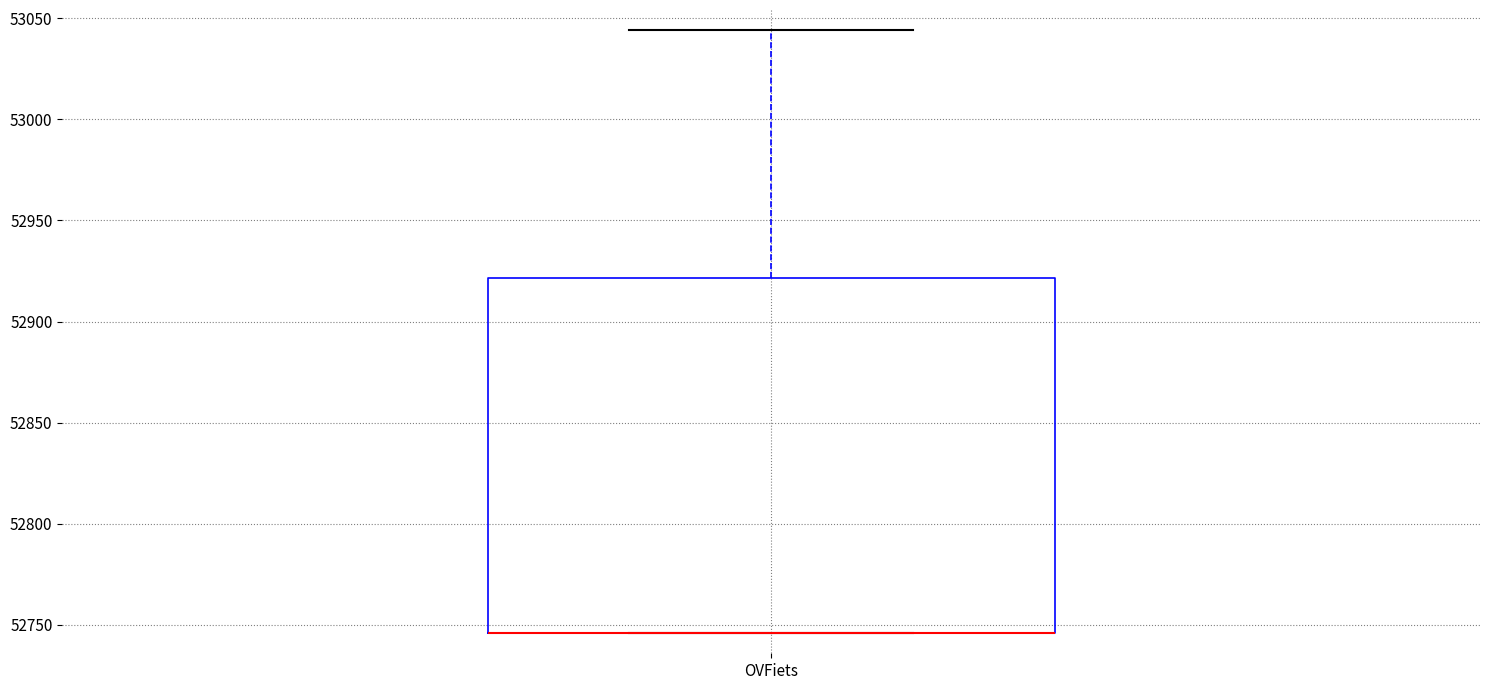

Transcribe this box plot: give where the median line is, the range the box spans, and where the two whiskers end, as read against the y-axis. The values are not printed on the chart, so give them approximately, as read against the axis.

median 52745 (drawn on the box's lower edge), box 52745 to 52920, whiskers 52745 to 53045